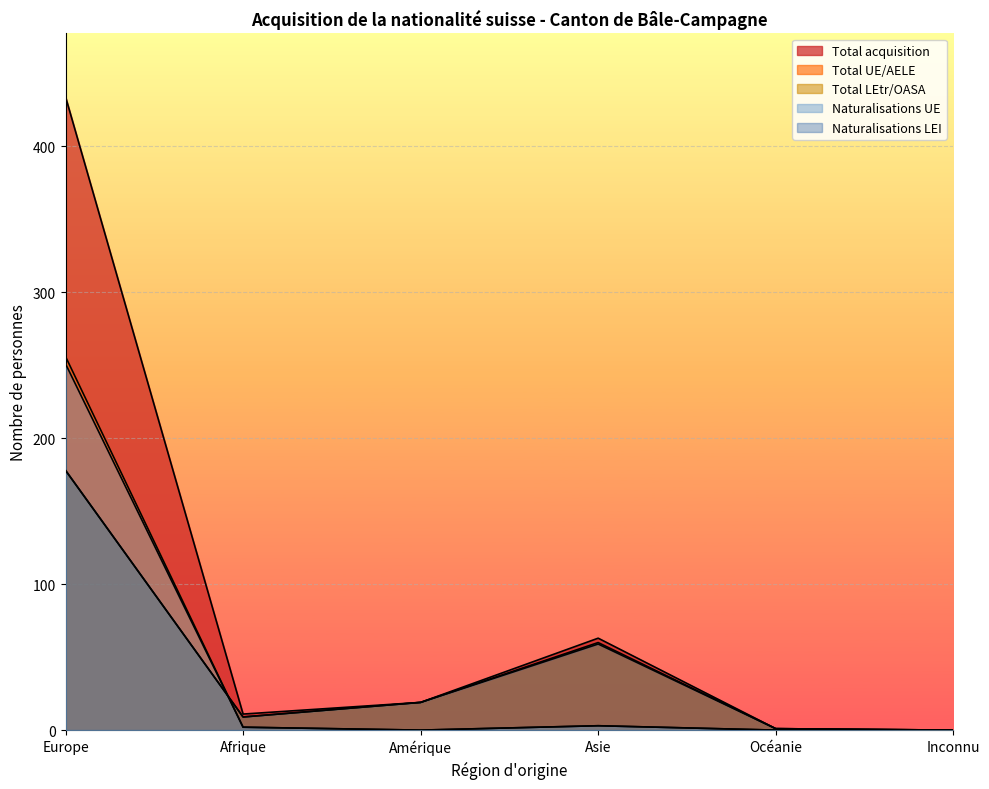

Is it true that Total LEtr/OASA equals 1 at Océanie?

True